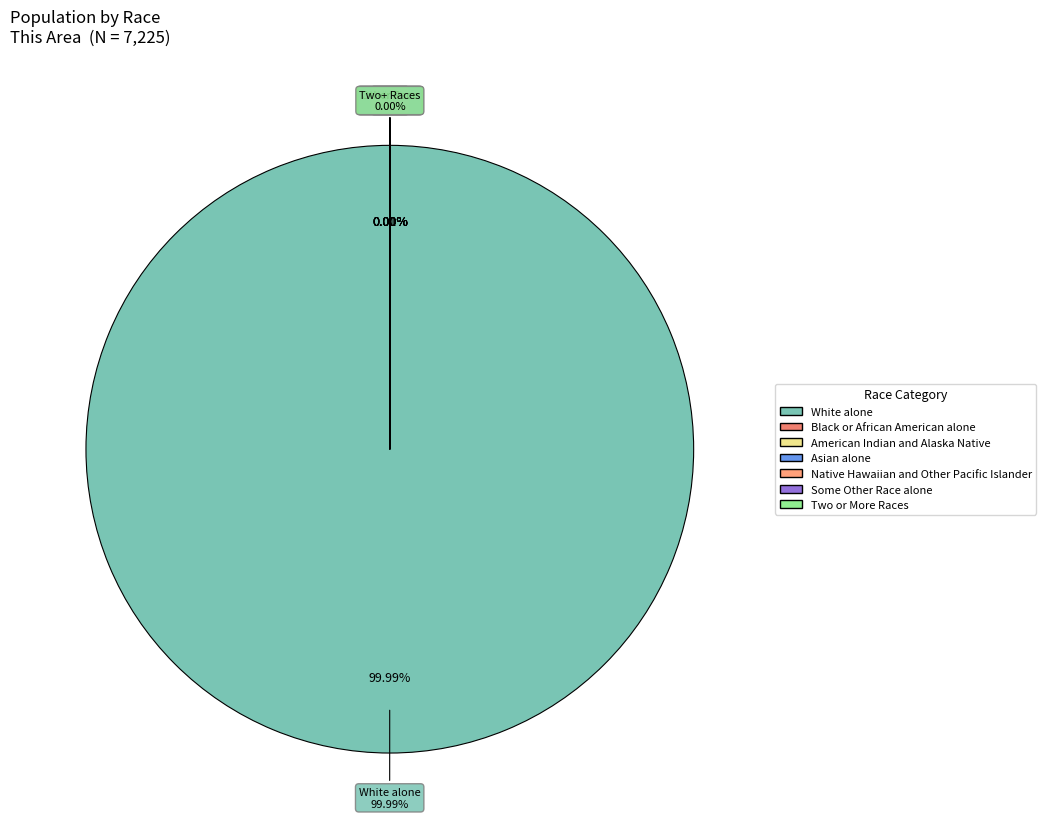

Is there any slice that represents more than half of the pie?

Yes